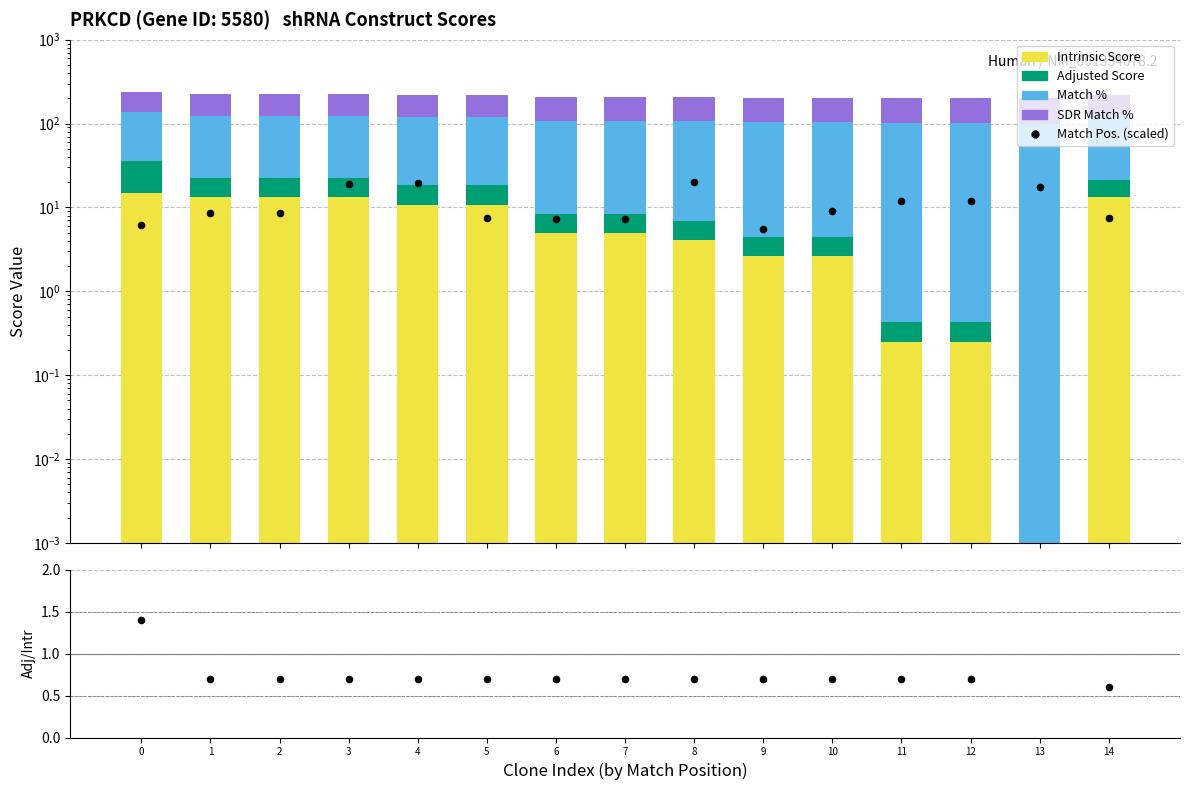

What is the total value across all series at 8?

227.6